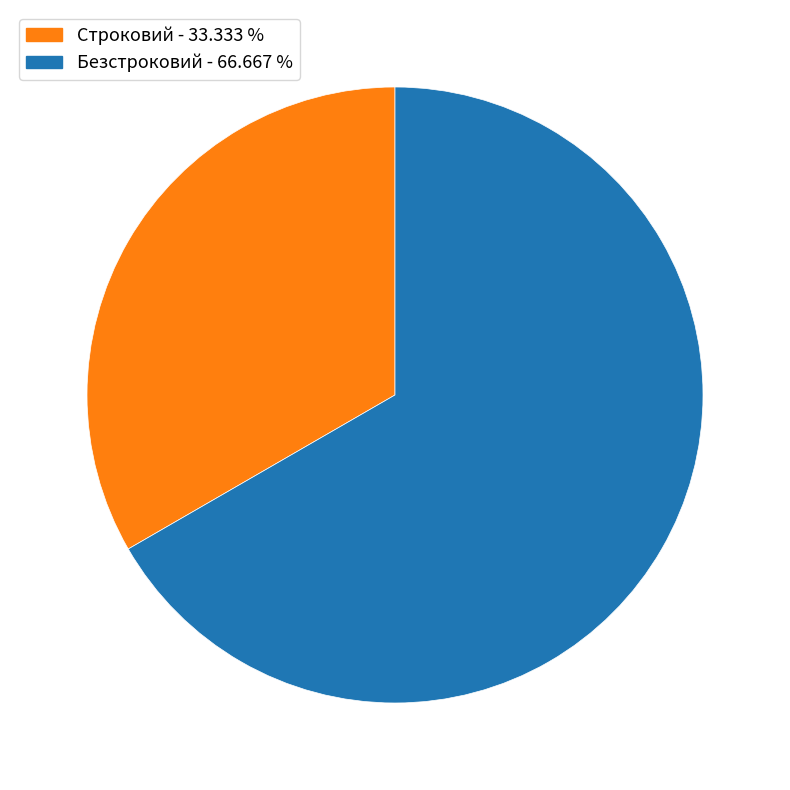

What is the largest slice in the pie chart?

Безстроковий